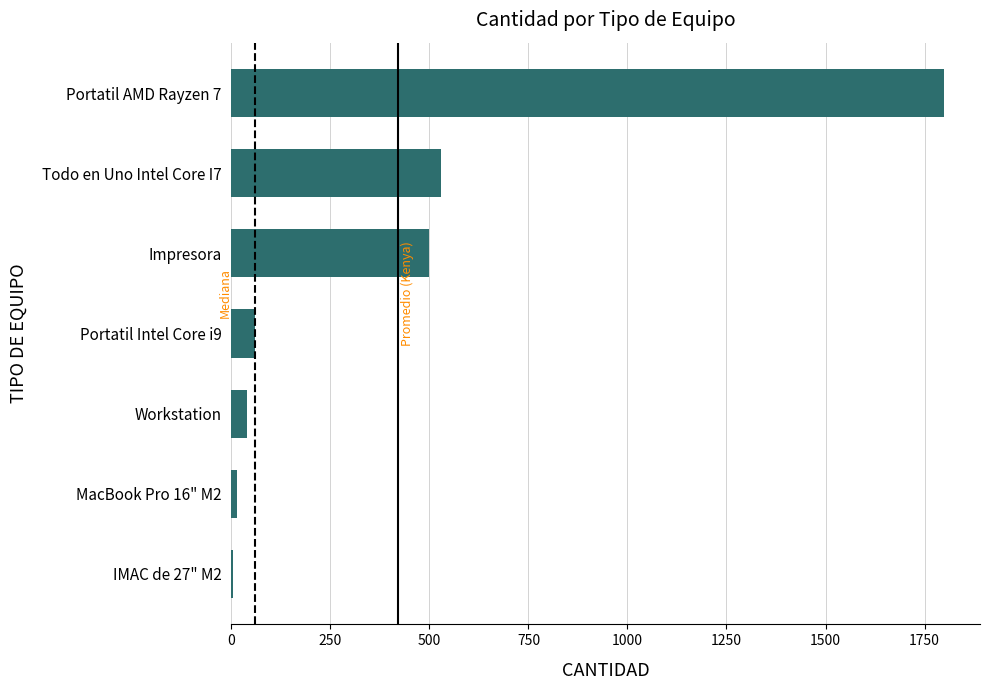

What is the maximum value shown in the chart?

1800